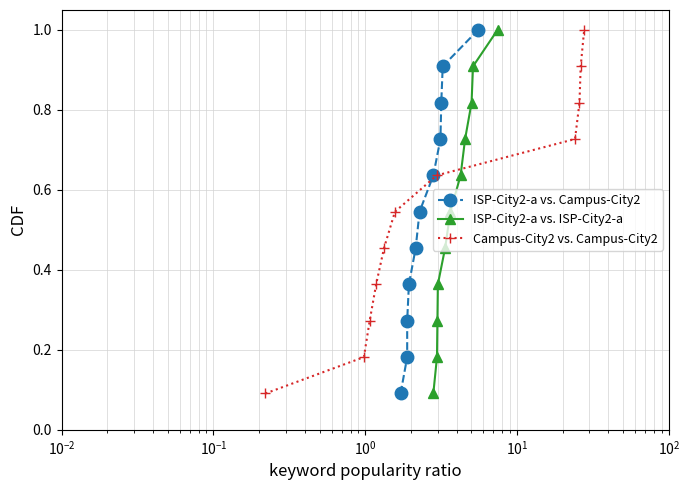

What is the value of the Campus-City2 vs. Campus-City2 point at the 10th from the left?

0.9